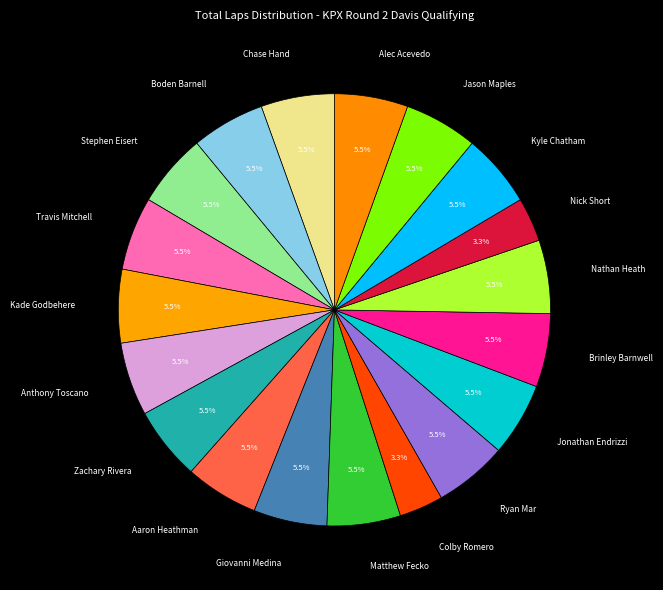

To the nearest percent, what portion does Nick Short represent?

3%